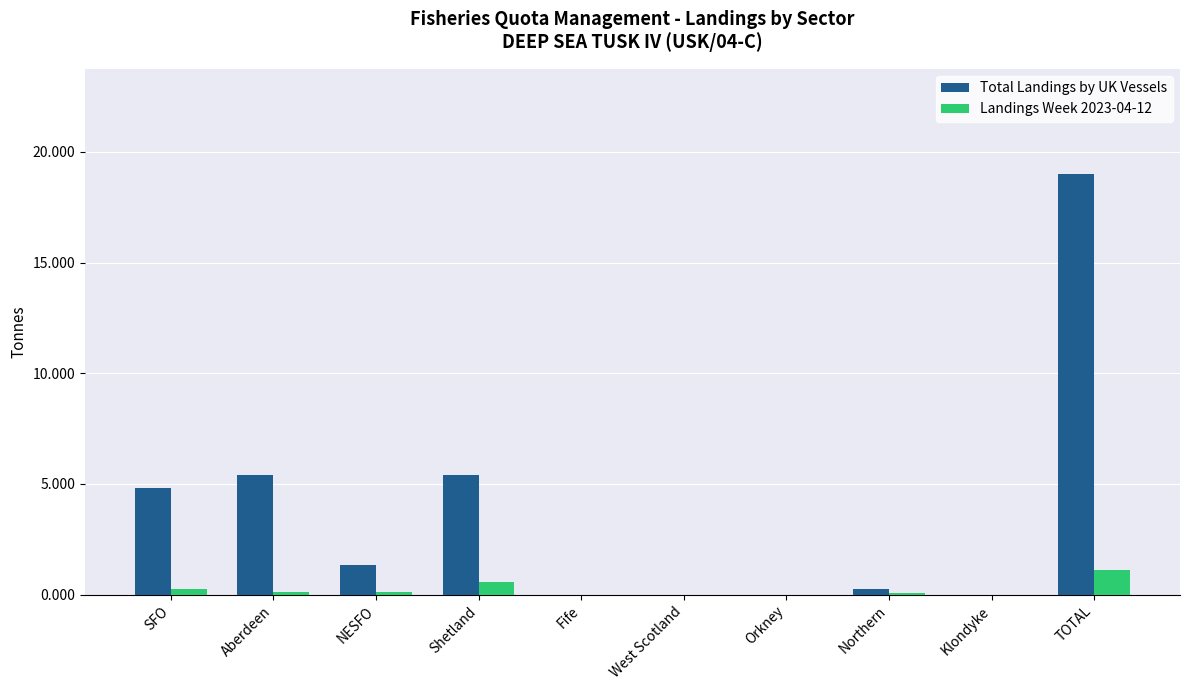

Which series changed the most between SFO and TOTAL?

Total Landings by UK Vessels